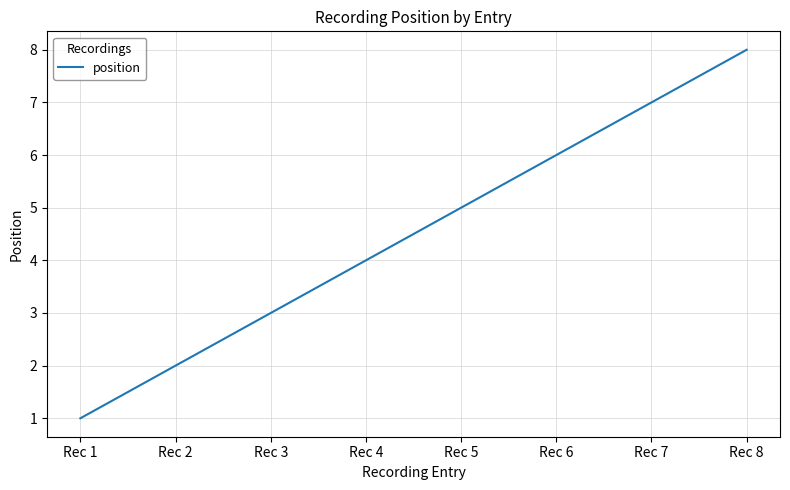

List the labels in order of value, largest first.

Rec 8, Rec 7, Rec 6, Rec 5, Rec 4, Rec 3, Rec 2, Rec 1